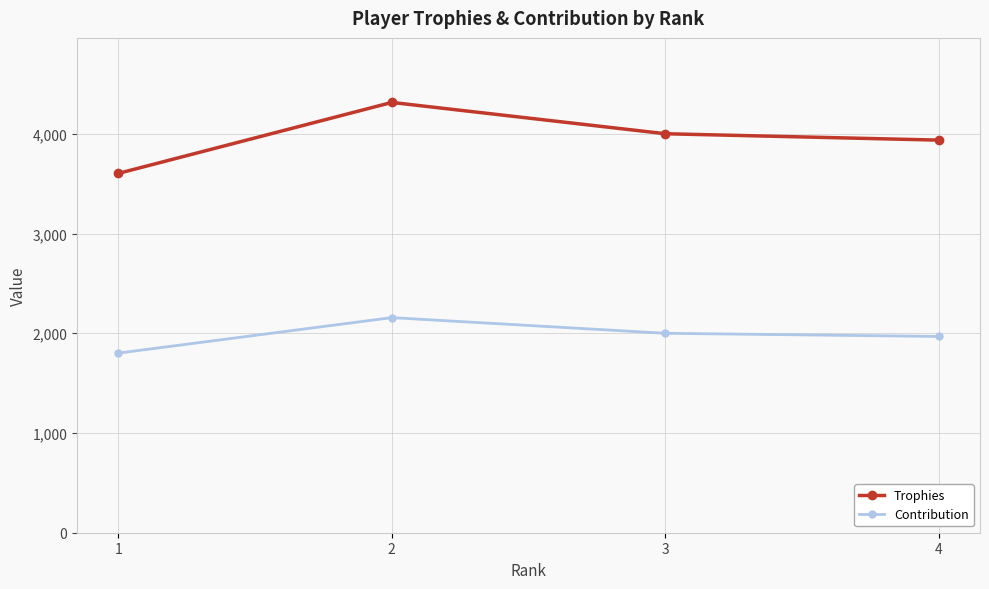

Where is the first local maximum for Contribution?

2